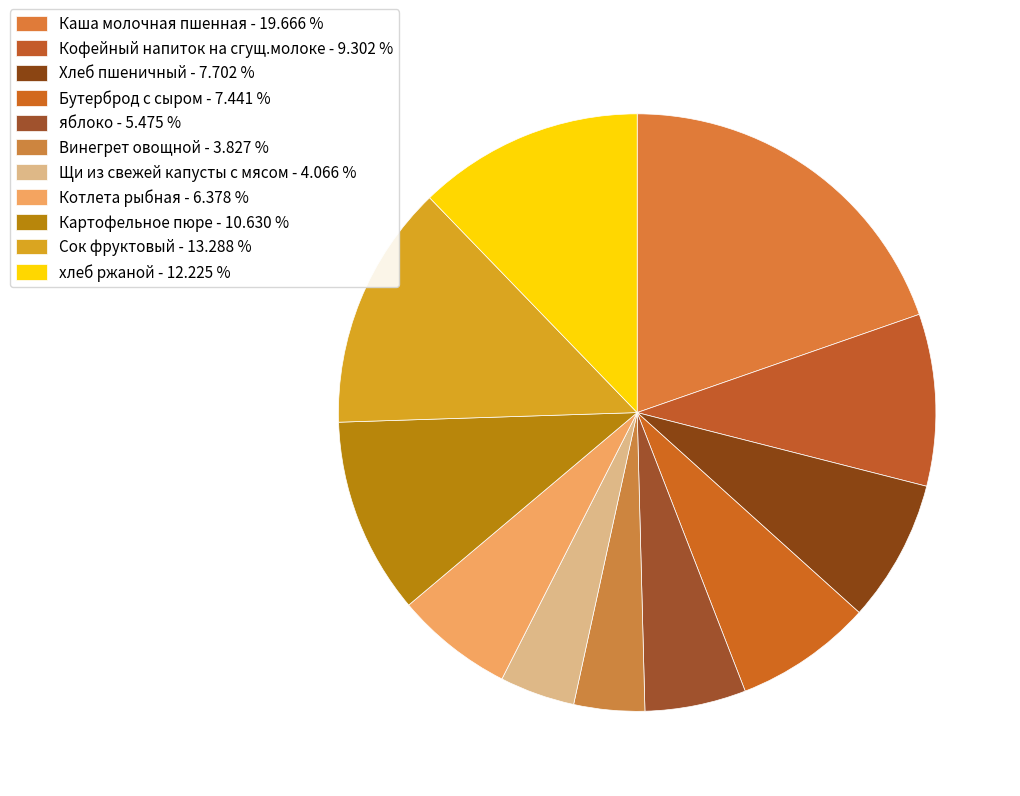

Is яблоко the majority of the pie?

No